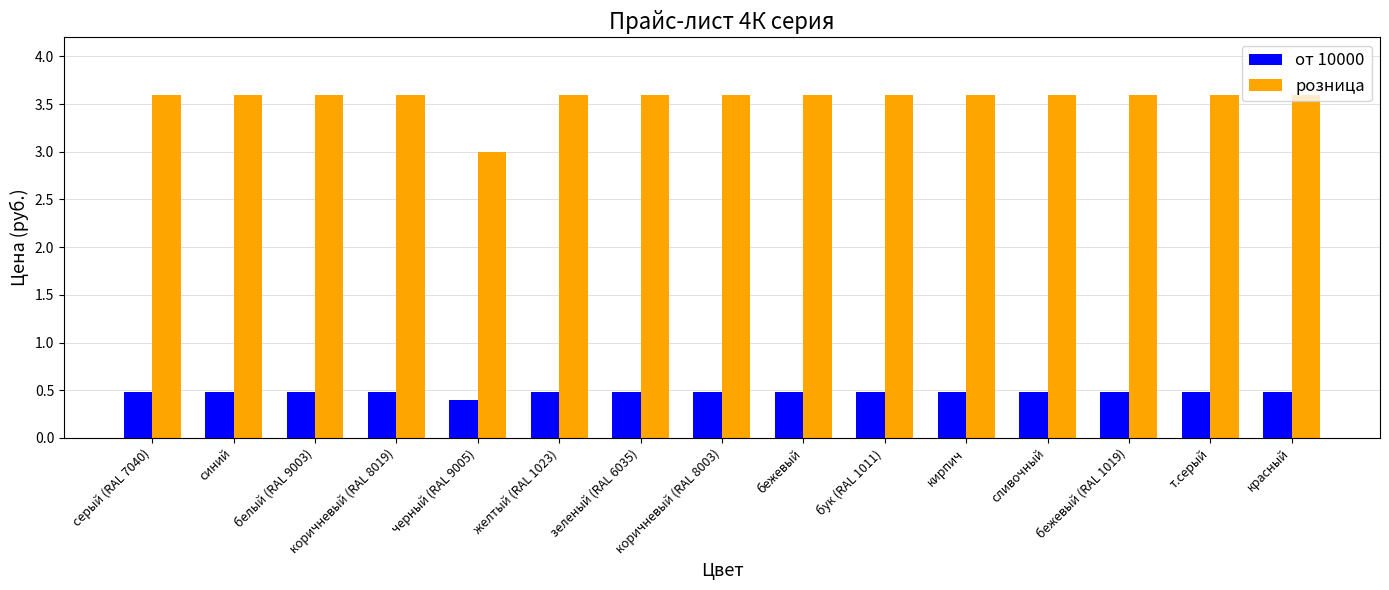

Rank the series by their maximum value, from lowest to highest.

от 10000, розница